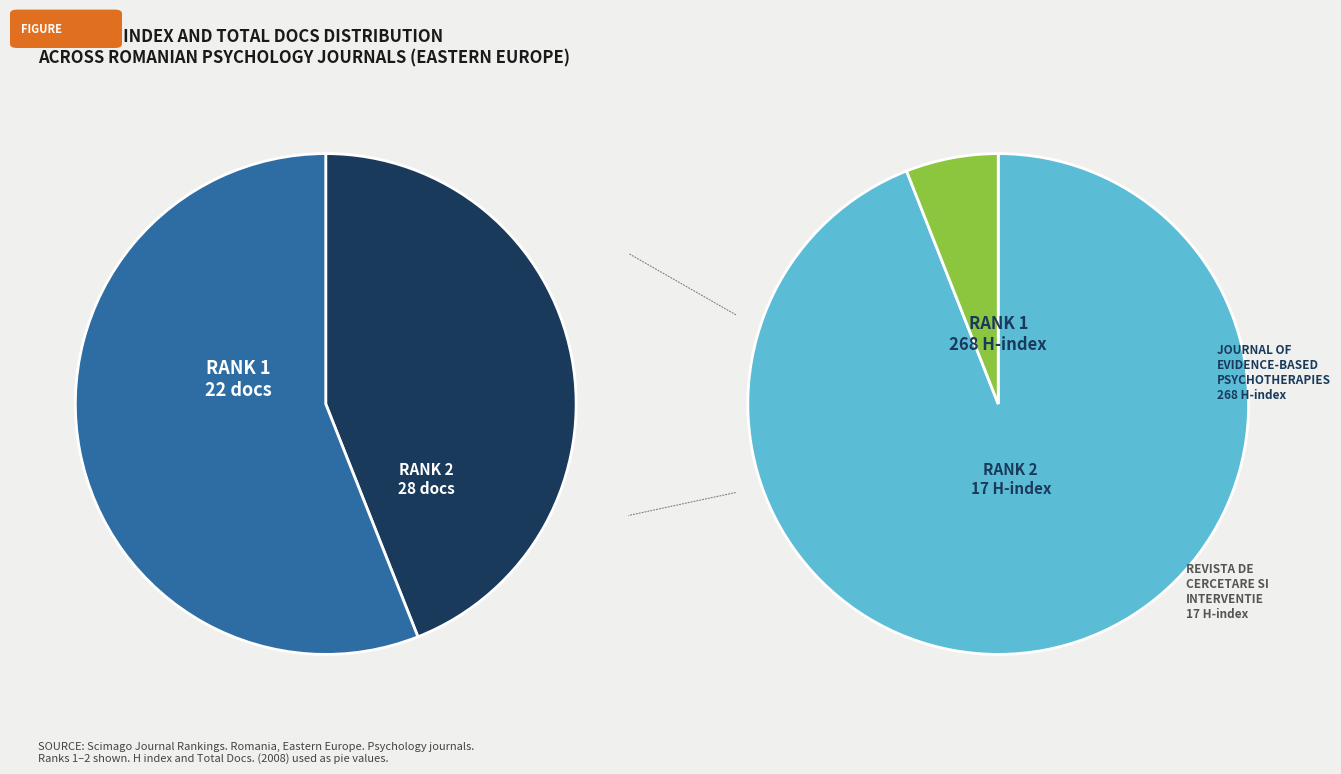

The Journal of Evidence-Based Psychotherapies slice represents 94% of the pie. True or false?

True